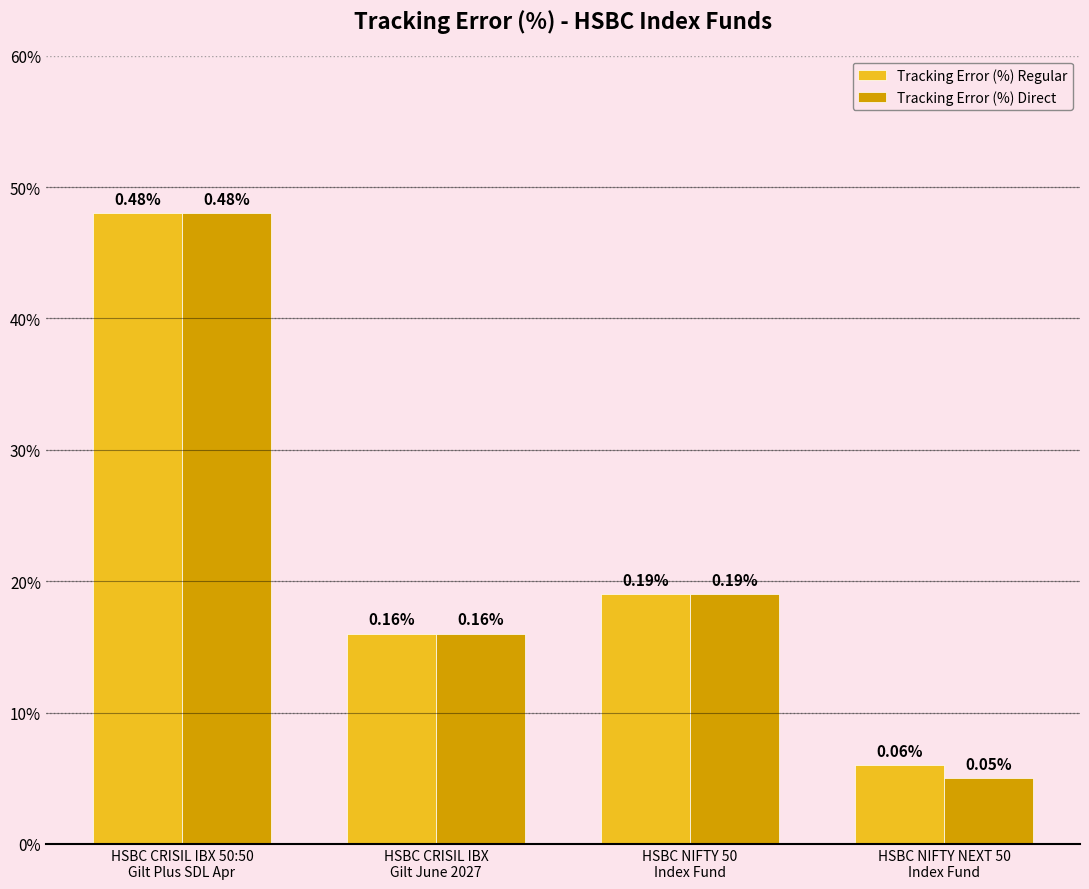

What are all the series names shown in the legend?

Tracking Error (%) Regular, Tracking Error (%) Direct